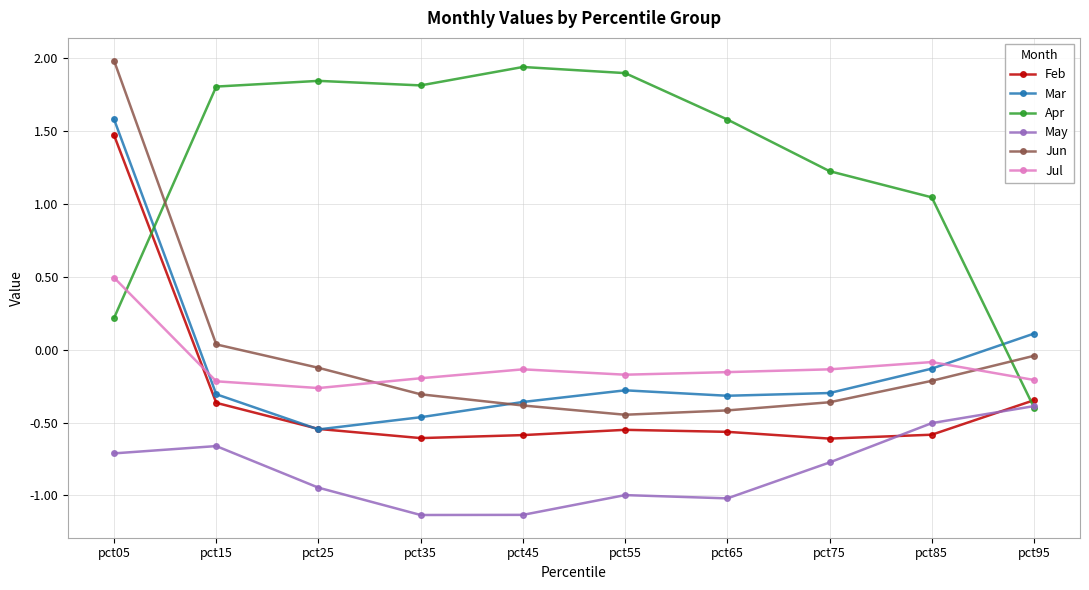

The value of May at pct15 is -0.7. True or false?

True